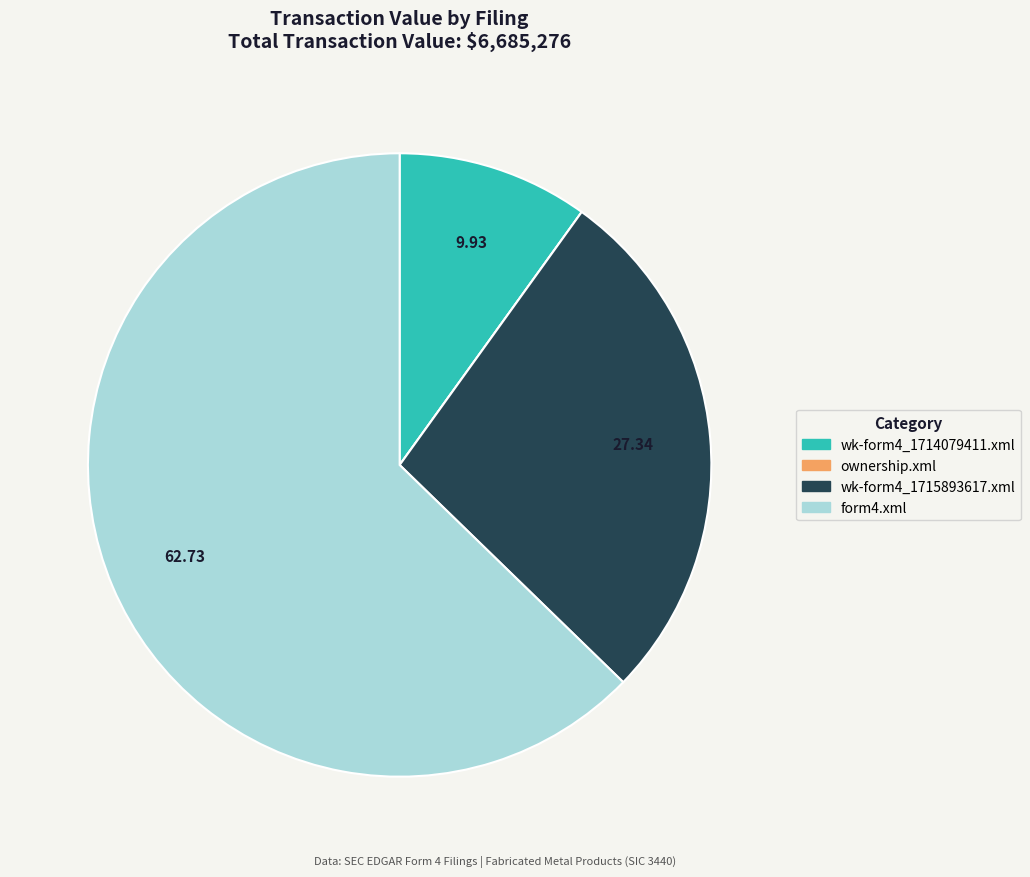

Which category accounts for the majority?

form4.xml